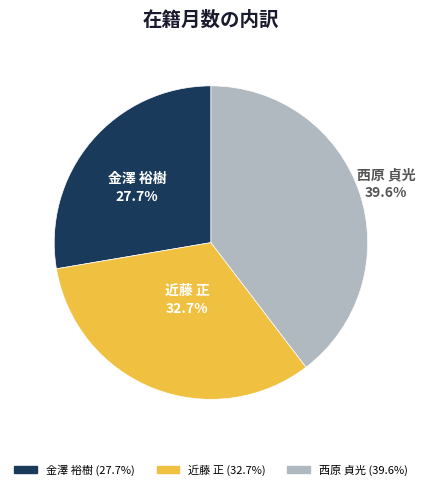

To the nearest percent, what is the difference between the 近藤 正 and 金澤 裕樹 slice percentages?

5%